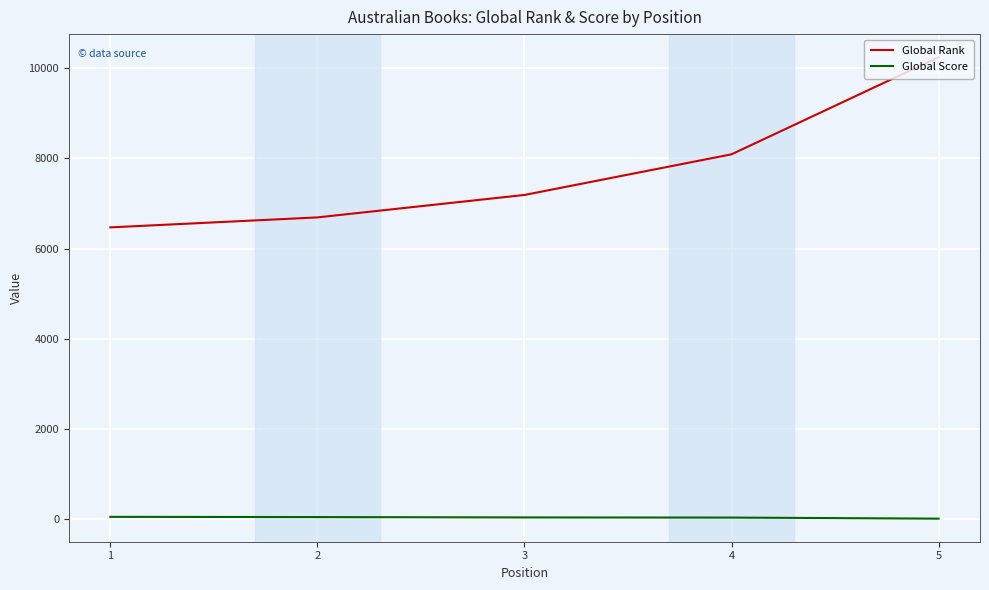

Which series changed the most between 1 and 5?

Global Rank